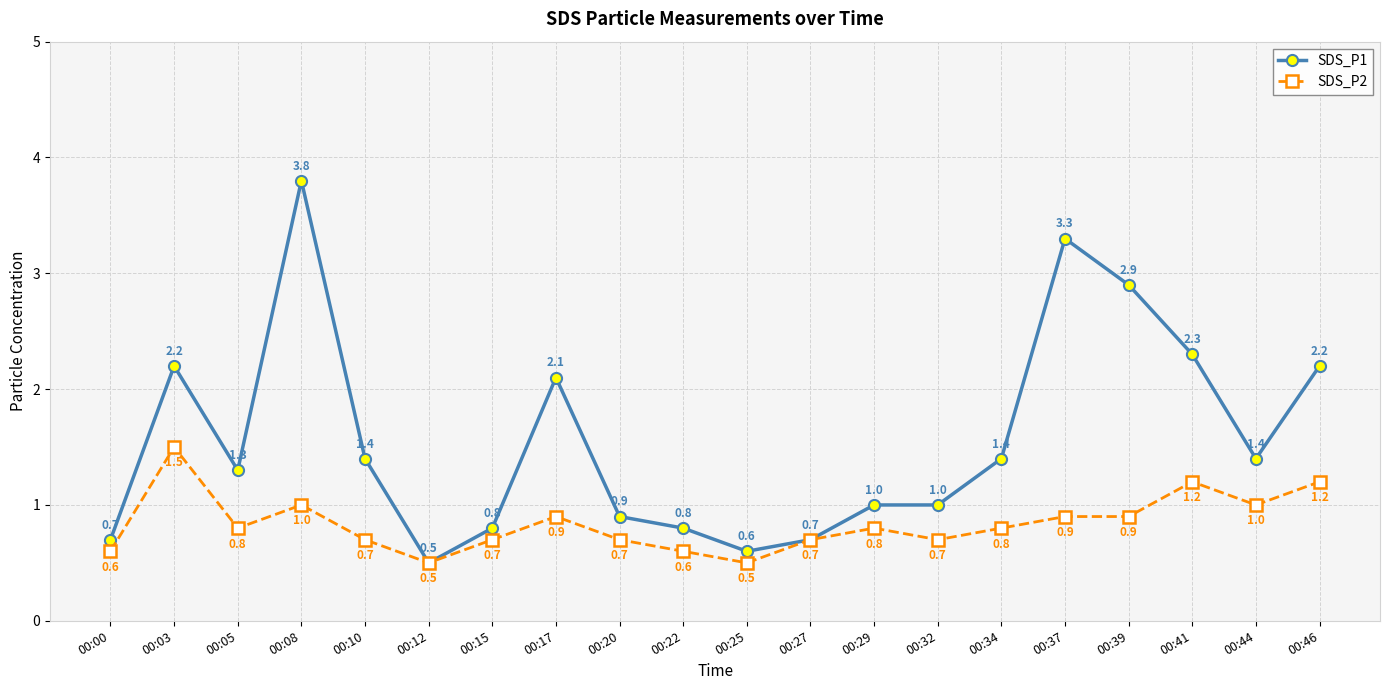

Reading left to right, list all the values displayed in this chart.

SDS_P1: 00:00=0.7	00:03=2.2	00:05=1.3	00:08=3.8	00:10=1.4	00:12=0.5	00:15=0.8	00:17=2.1	00:20=0.9	00:22=0.8	00:25=0.6	00:27=0.7	00:29=1.0	00:32=1.0	00:34=1.4	00:37=3.3	00:39=2.9	00:41=2.3	00:44=1.4	00:46=2.2
SDS_P2: 00:00=0.6	00:03=1.5	00:05=0.8	00:08=1.0	00:10=0.7	00:12=0.5	00:15=0.7	00:17=0.9	00:20=0.7	00:22=0.6	00:25=0.5	00:27=0.7	00:29=0.8	00:32=0.7	00:34=0.8	00:37=0.9	00:39=0.9	00:41=1.2	00:44=1.0	00:46=1.2